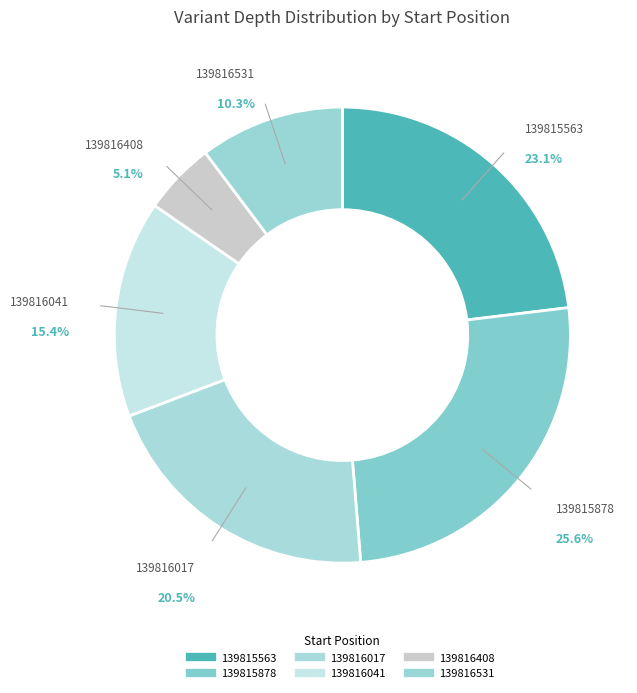

Between 139816531 and 139815563, which is larger?

139815563